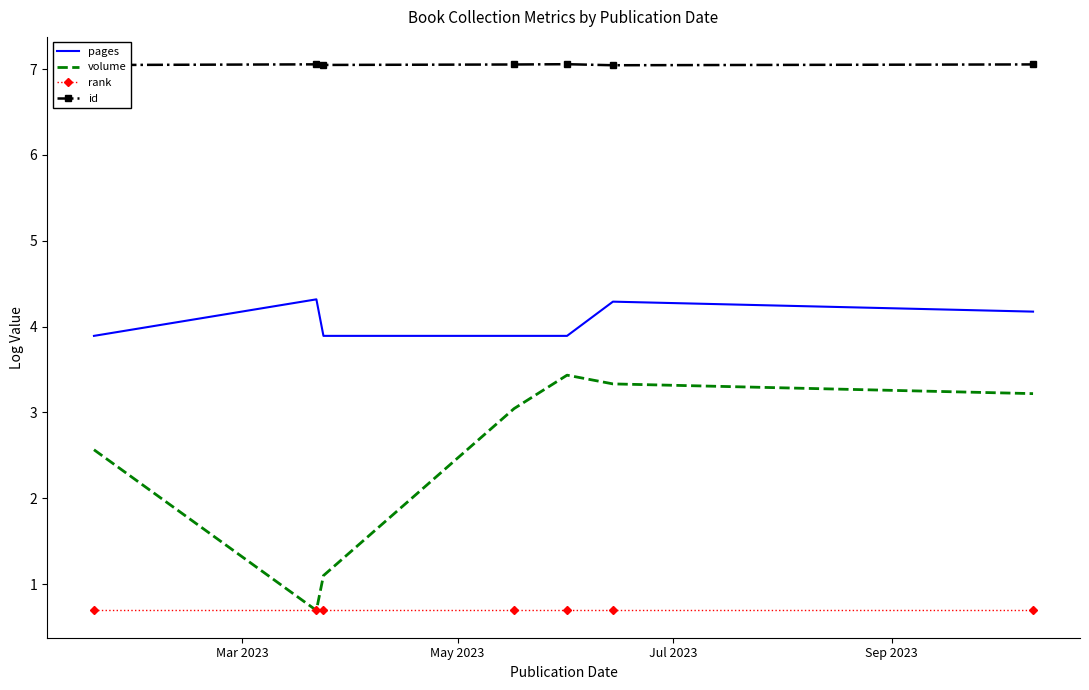

True or false: id and rank cross at least once.

False